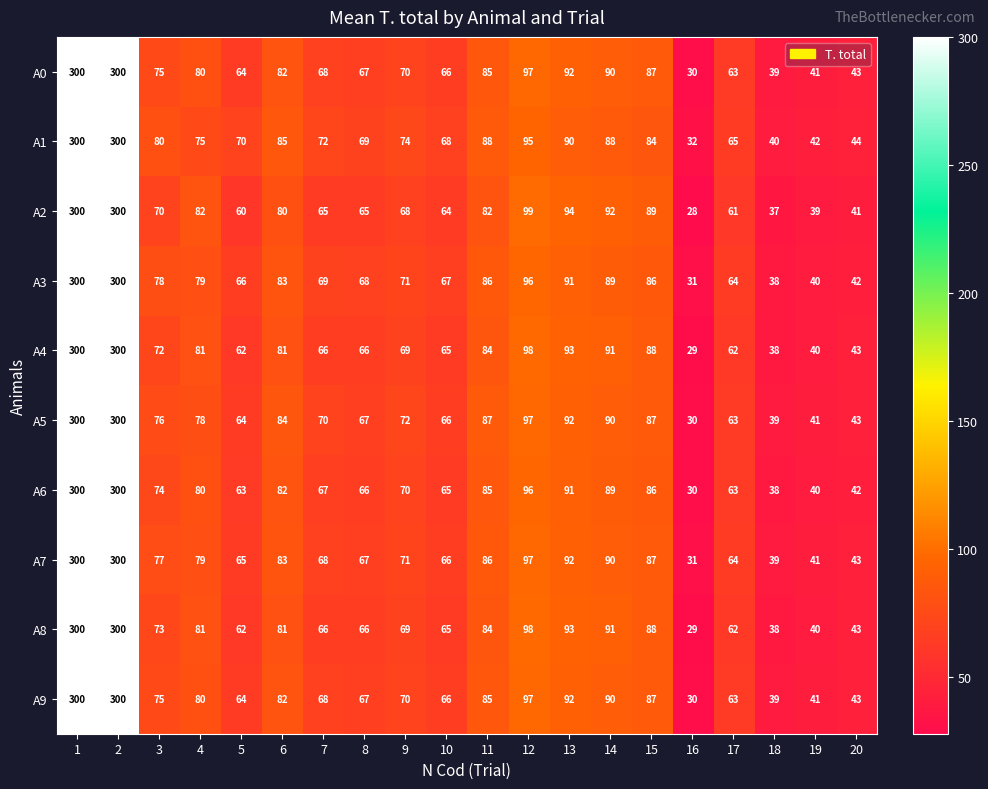

The A1 series shows 300 at 2. True or false?

True